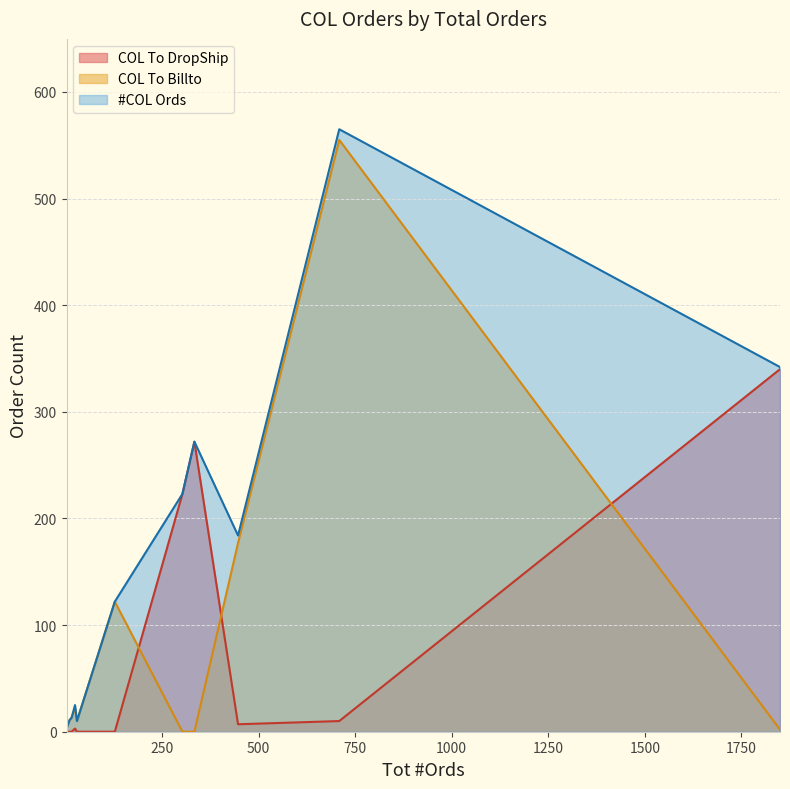

What is the sum of all COL To Billto values?

945